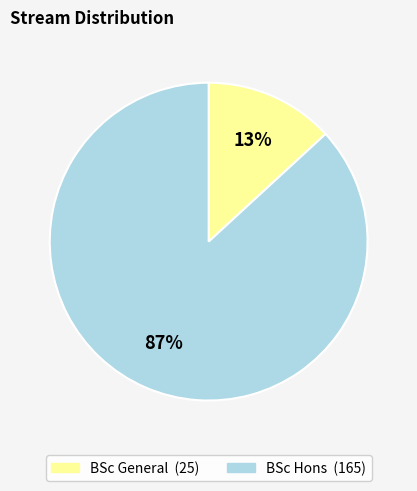

To the nearest percent, what is the difference between the largest and smallest slice percentages?

74%